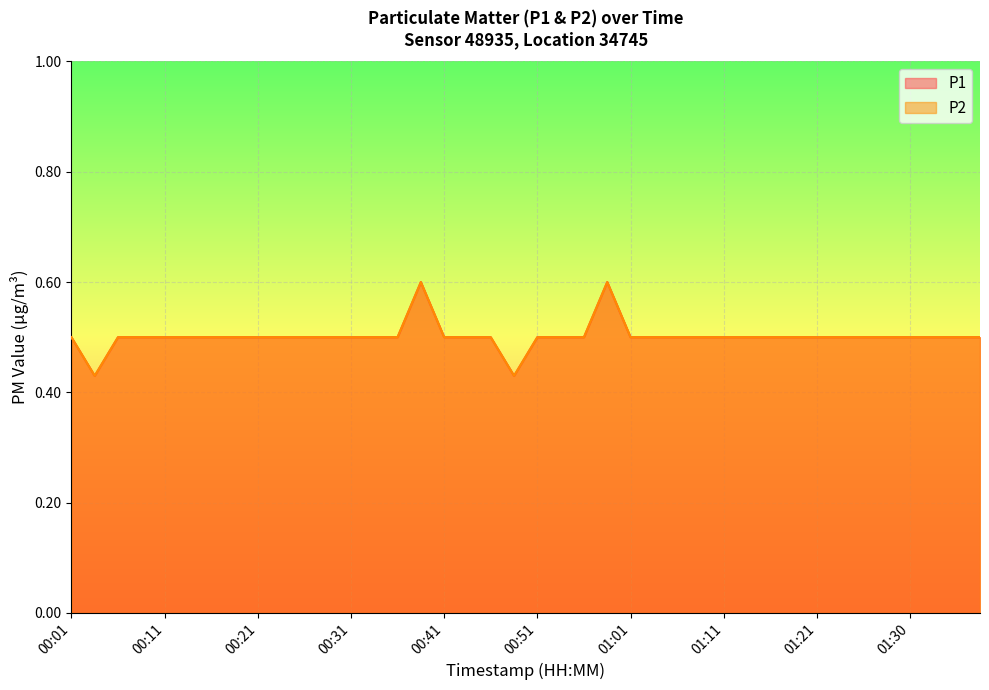

How many lines are shown in the chart?

2